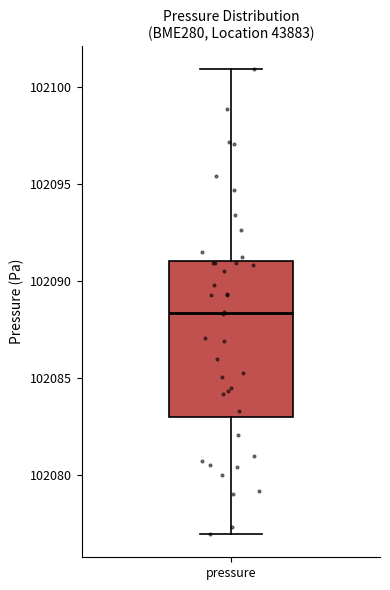

Read this box plot against the y-axis: the position of the median line, the range covered by the box, and the ends of both whiskers. The values are not printed on the chart, so give them approximately, as read against the axis.

median 102088.5, box 102083.0 to 102091.0, whiskers 102077.0 to 102101.0